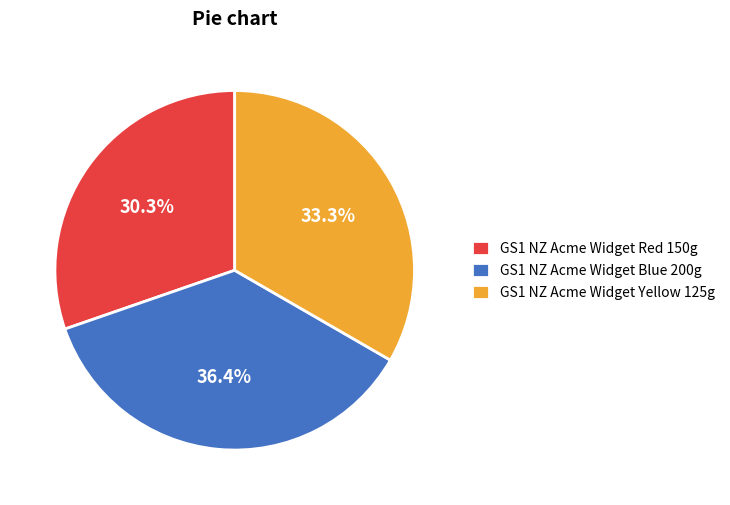

What is the ratio of the value at GS1 NZ Acme Widget Yellow 125g to the value at GS1 NZ Acme Widget Blue 200g?

0.9